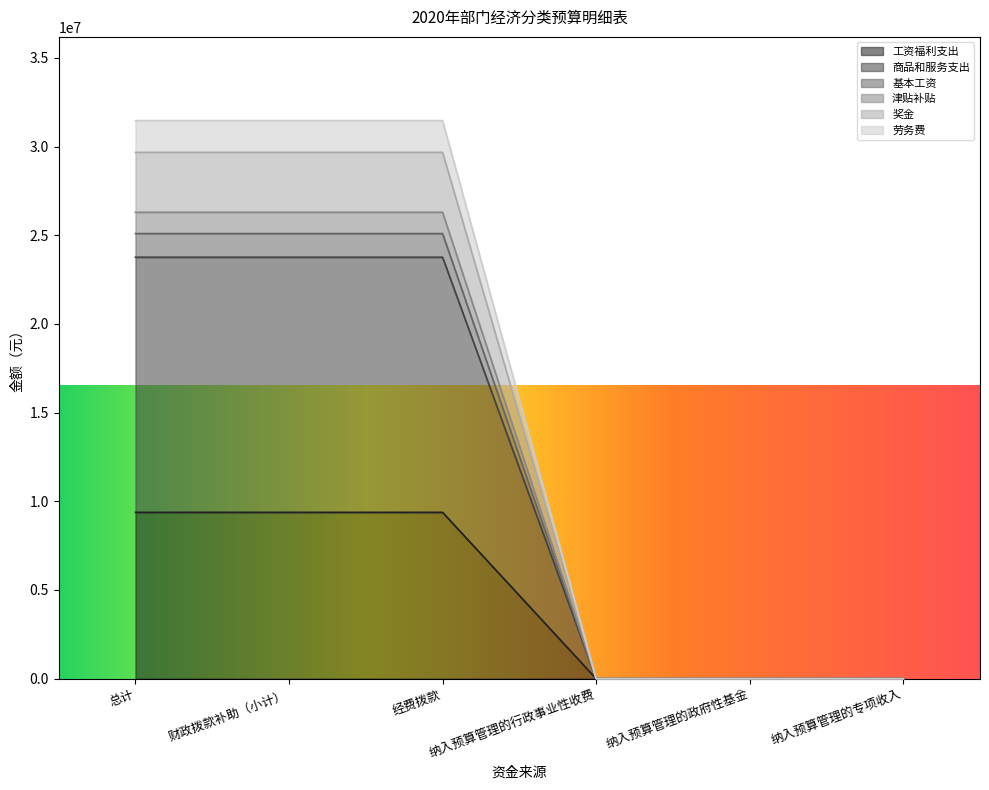

What is the label of the 6th point from the right?

总计